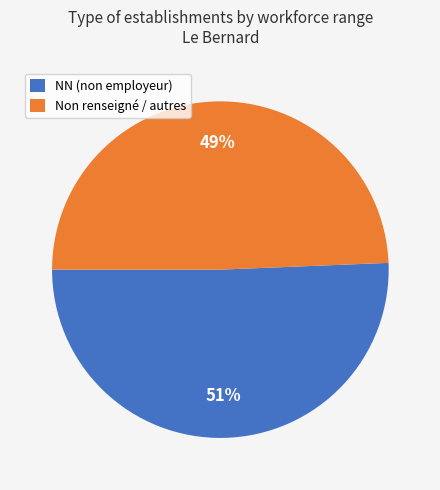

To the nearest percent, what is the average slice percentage?

50%